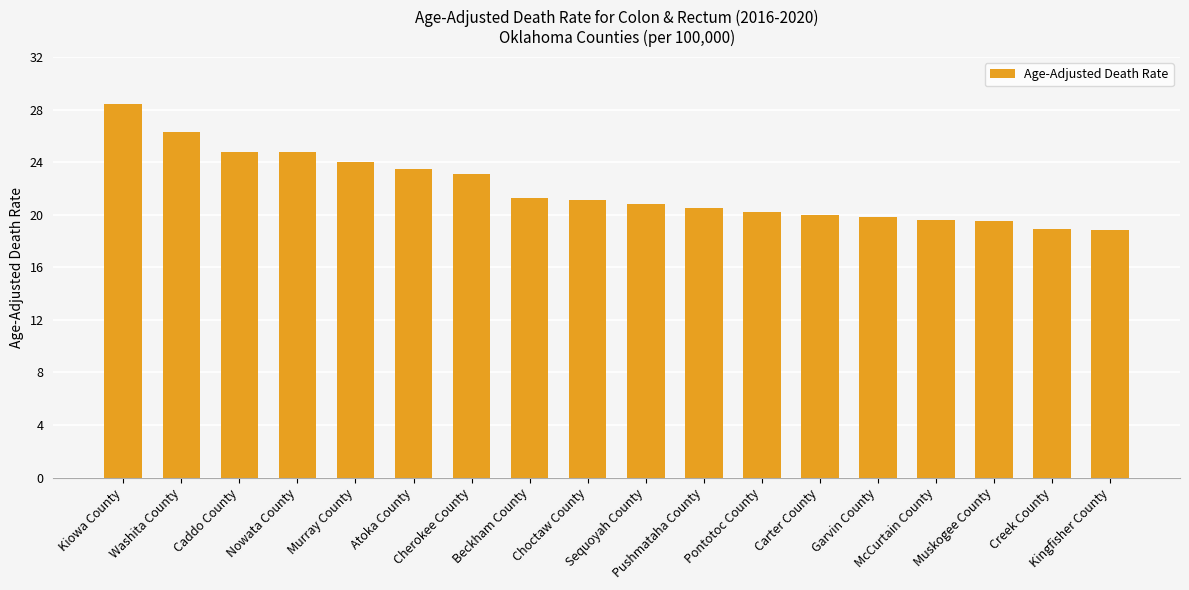

What is the smallest value displayed?

18.8